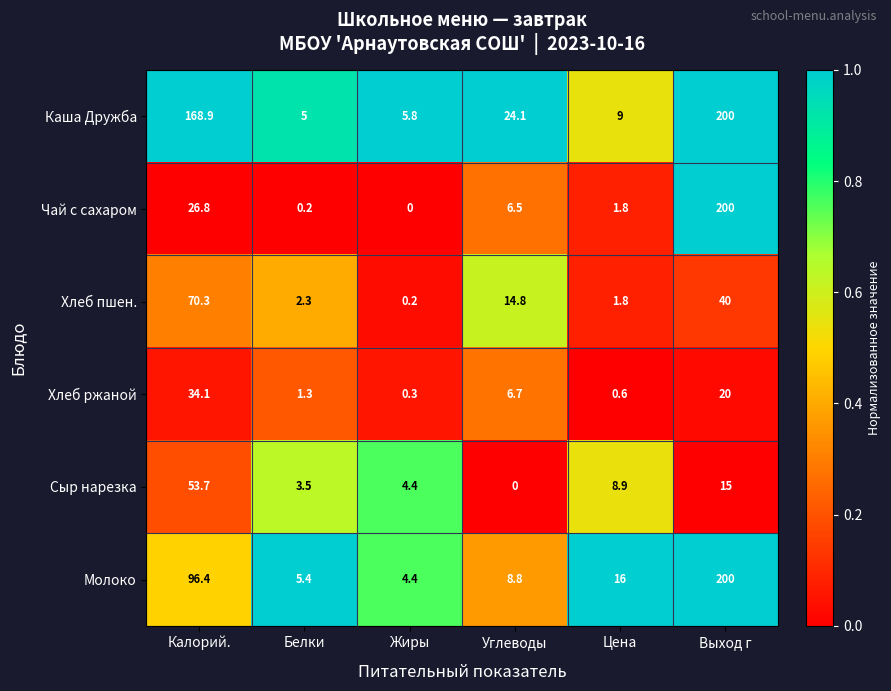

At Белки, list the series in order from smallest to largest.

Чай с сахаром, Хлеб ржаной, Хлеб пшен., Сыр нарезка, Каша Дружба, Молоко